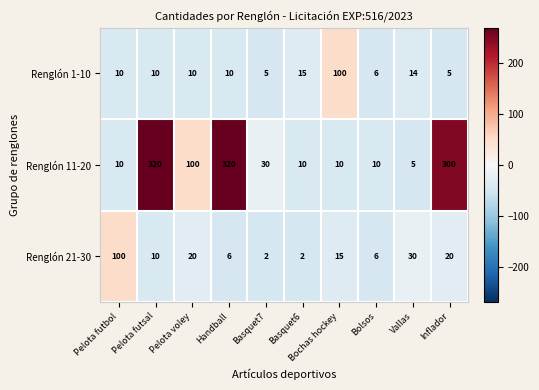

Which series has the largest range (max minus min)?

Renglón 11-20